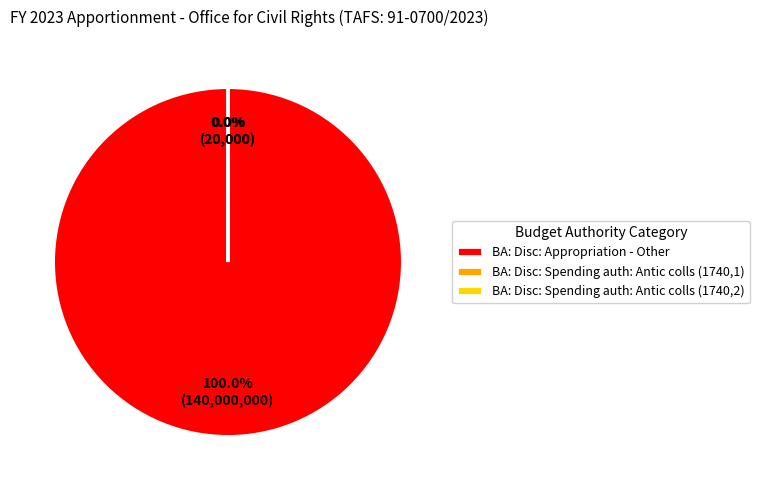

Does any single category account for the majority?

Yes